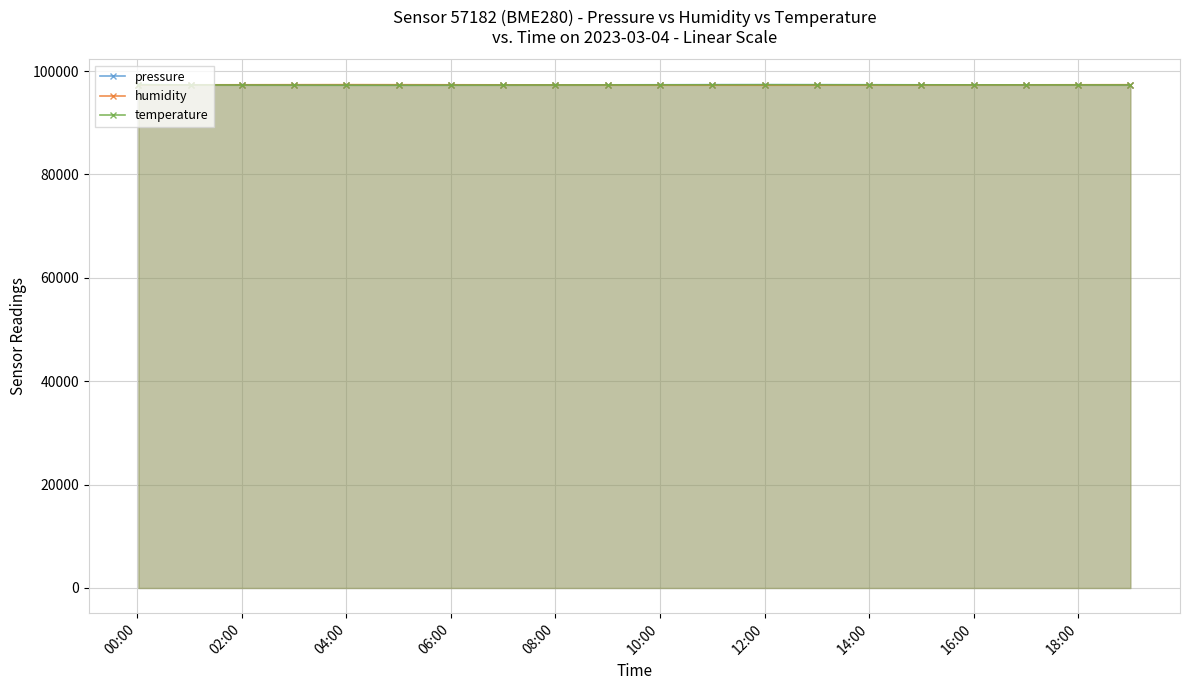

Is it true that humidity equals 97336.2 at 18:00?

True